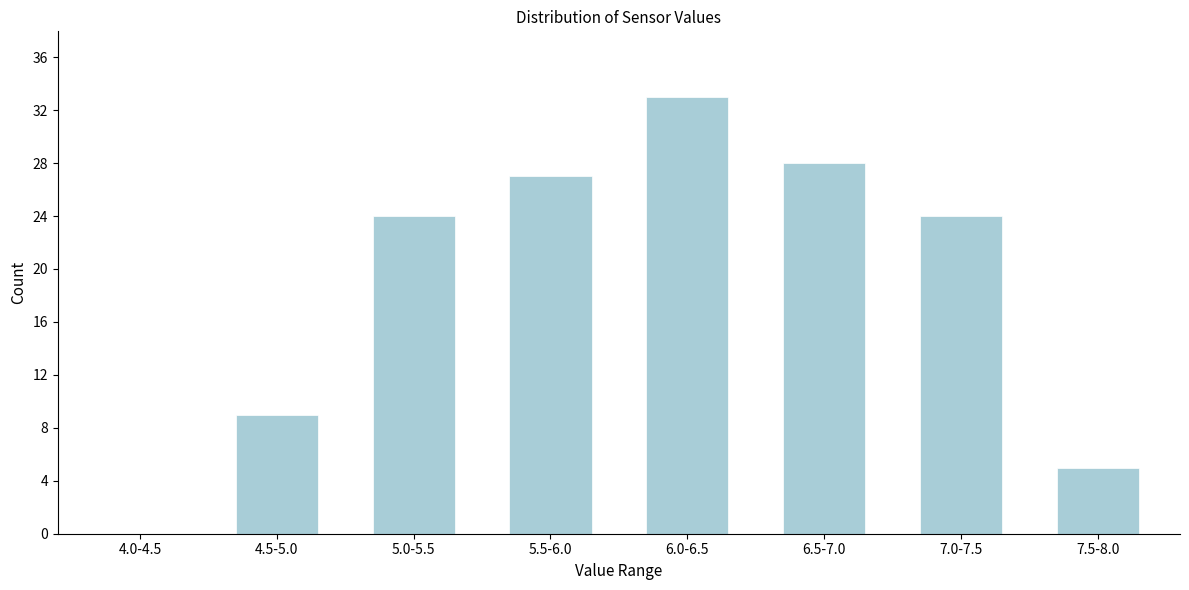

Reading left to right, extract all data points from this chart.

4.0-4.5=0	4.5-5.0=9	5.0-5.5=24	5.5-6.0=27	6.0-6.5=33	6.5-7.0=28	7.0-7.5=24	7.5-8.0=5